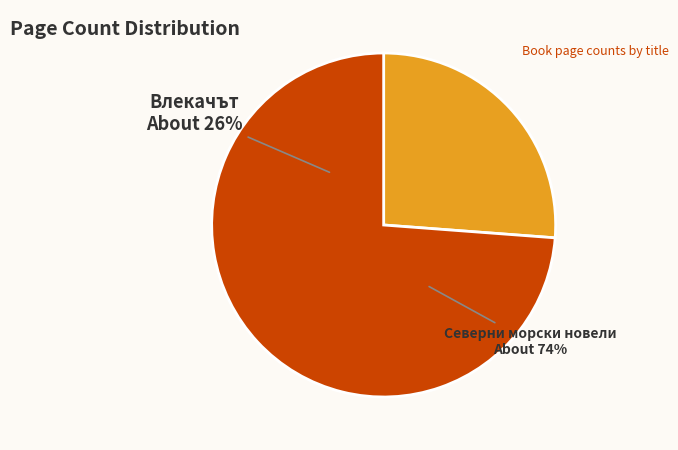

Which slice is the largest?

Северни морски новели (16132)